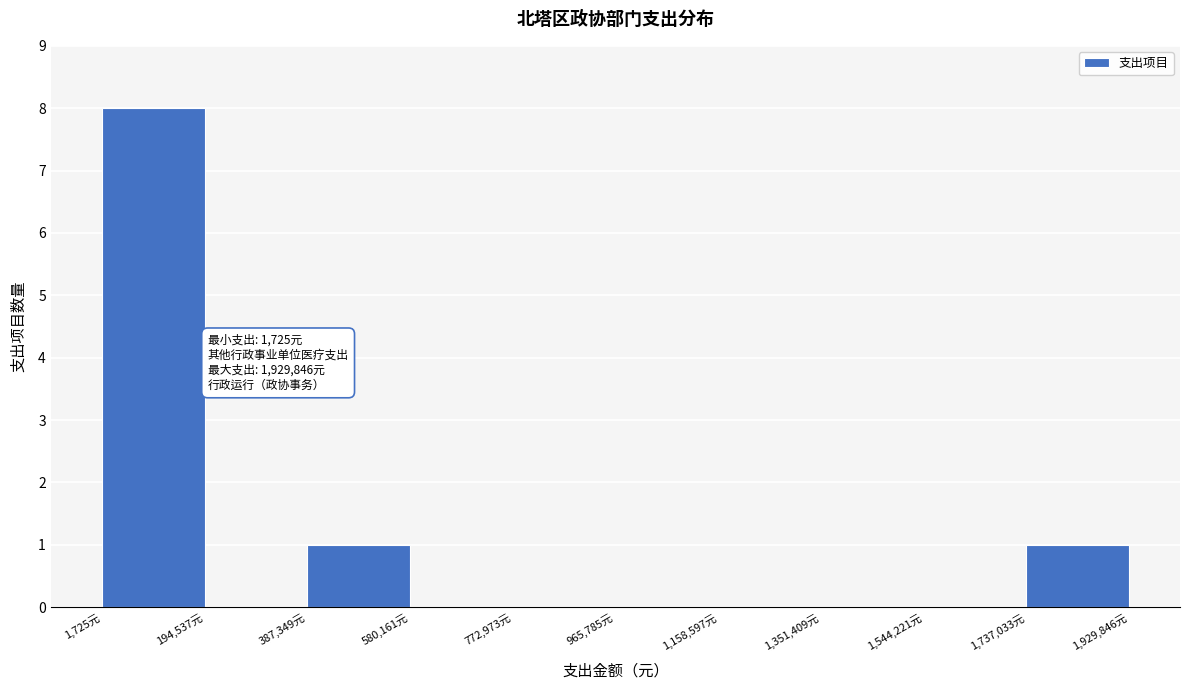

Over which range of the x-axis is the bar tallest?

0 to 200000